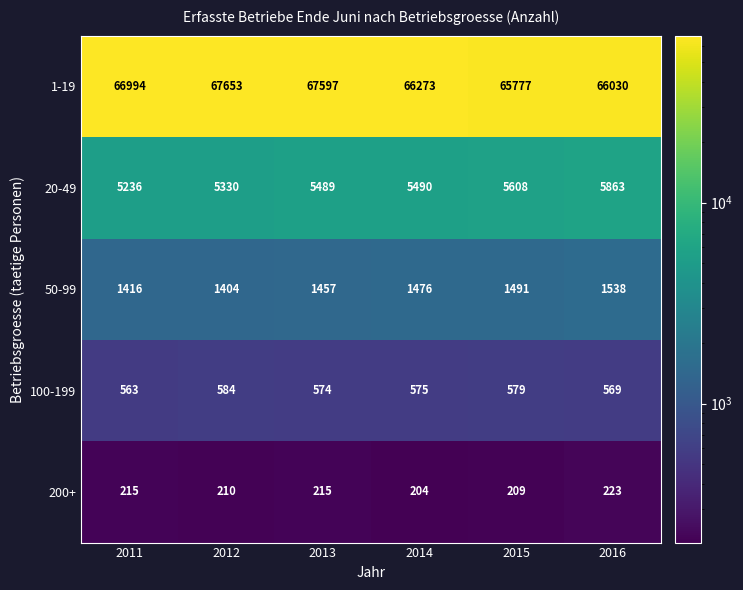

What is the difference between the highest and lowest values at 2013?

67382